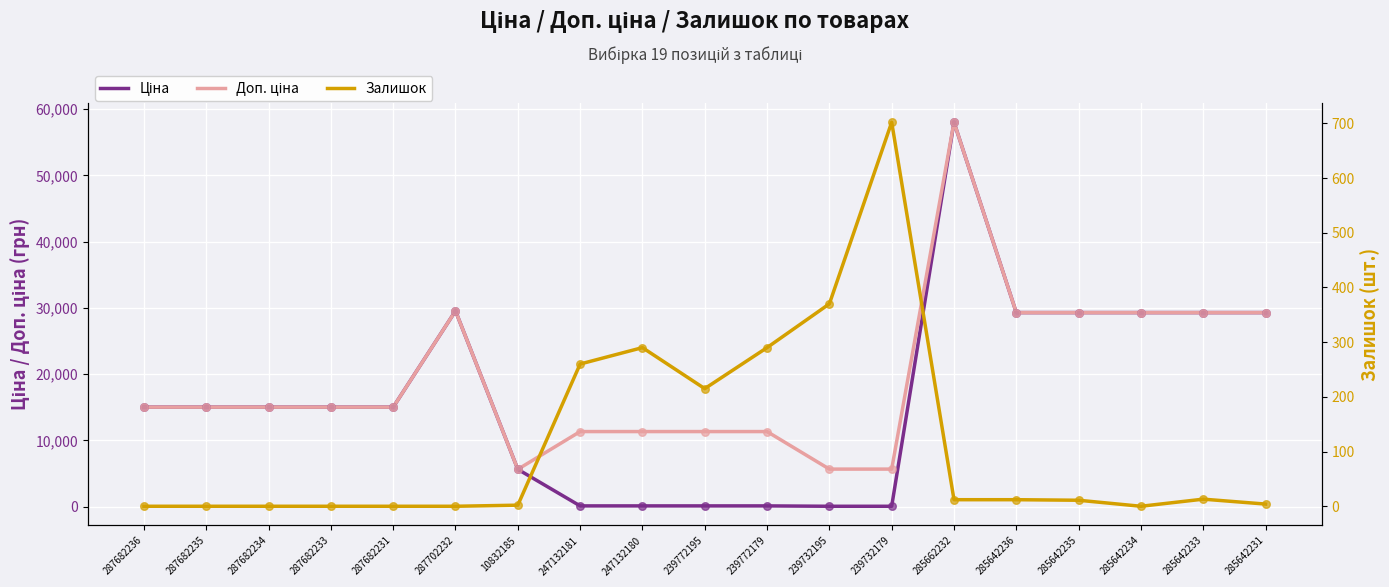

Which series has the largest Y range (max minus min)?

Ціна